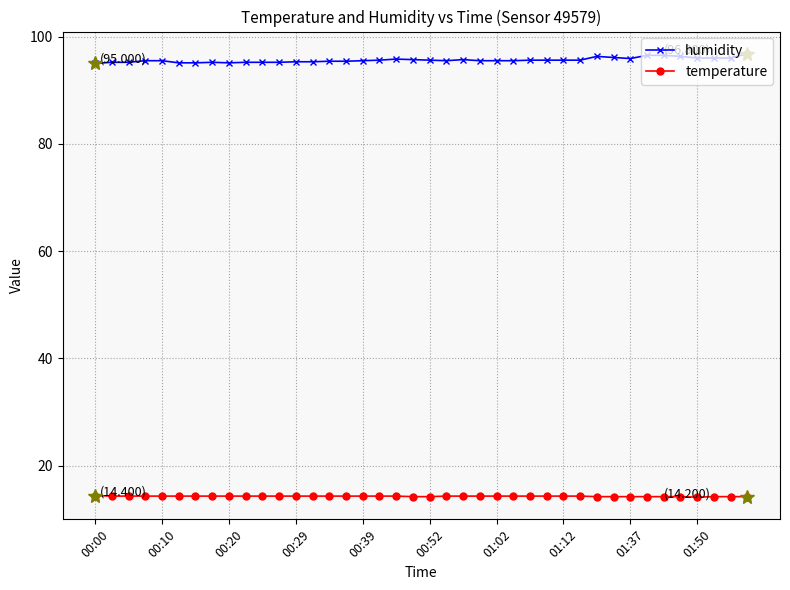

Rank the series by their average value, from highest to lowest.

humidity, temperature